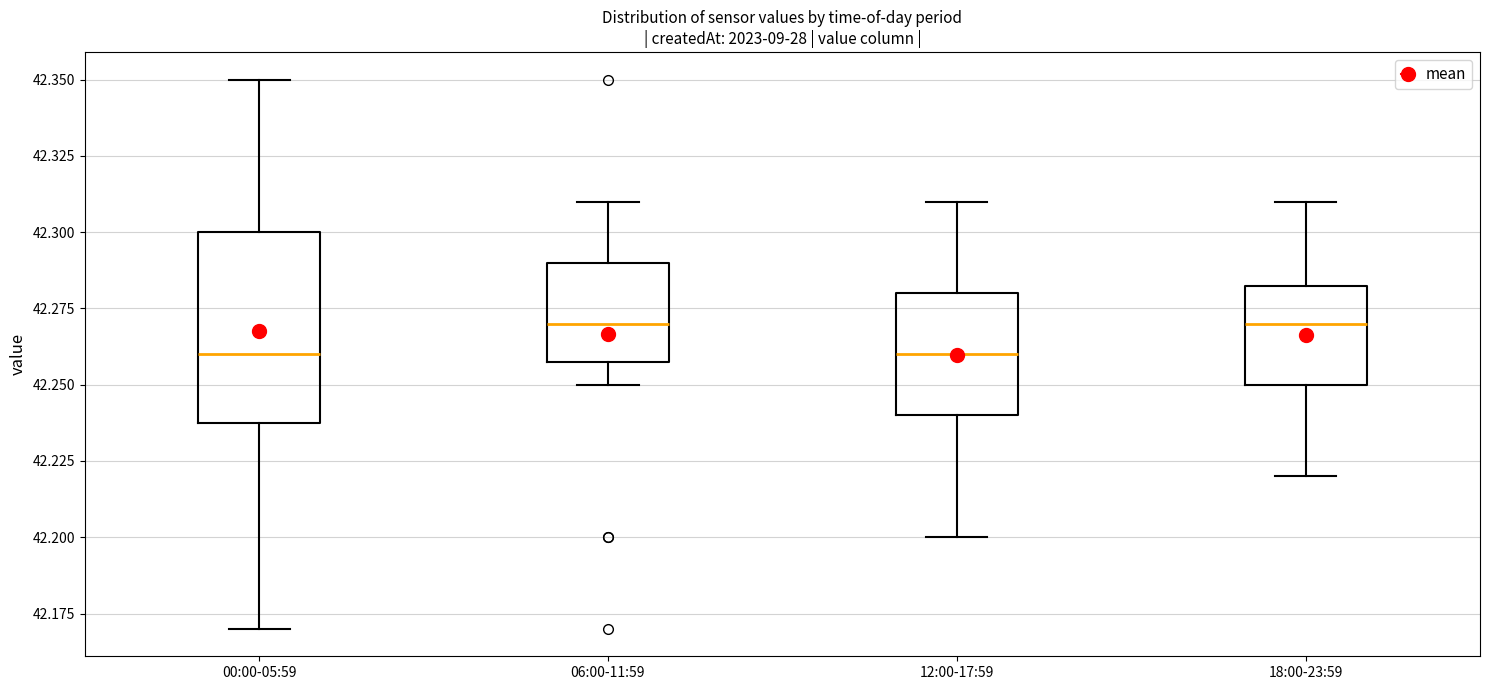

Reading left to right, read every box against the y-axis: the position of its median line, the range the box covers, and the ends of its whiskers. The values are not printed on the chart, so give them approximately, as read against the axis.

00:00-05:59: median 42.260, box 42.240 to 42.300, whiskers 42.170 to 42.350
06:00-11:59: median 42.270, box 42.260 to 42.290, whiskers 42.250 to 42.310
12:00-17:59: median 42.260, box 42.240 to 42.280, whiskers 42.200 to 42.310
18:00-23:59: median 42.270, box 42.250 to 42.285, whiskers 42.220 to 42.310